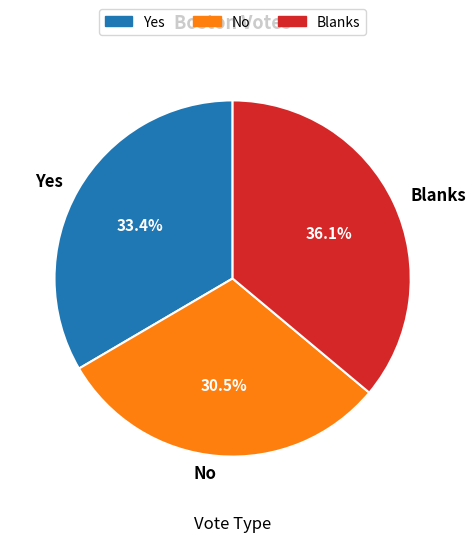

To the nearest percent, what portion does Yes represent?

33%